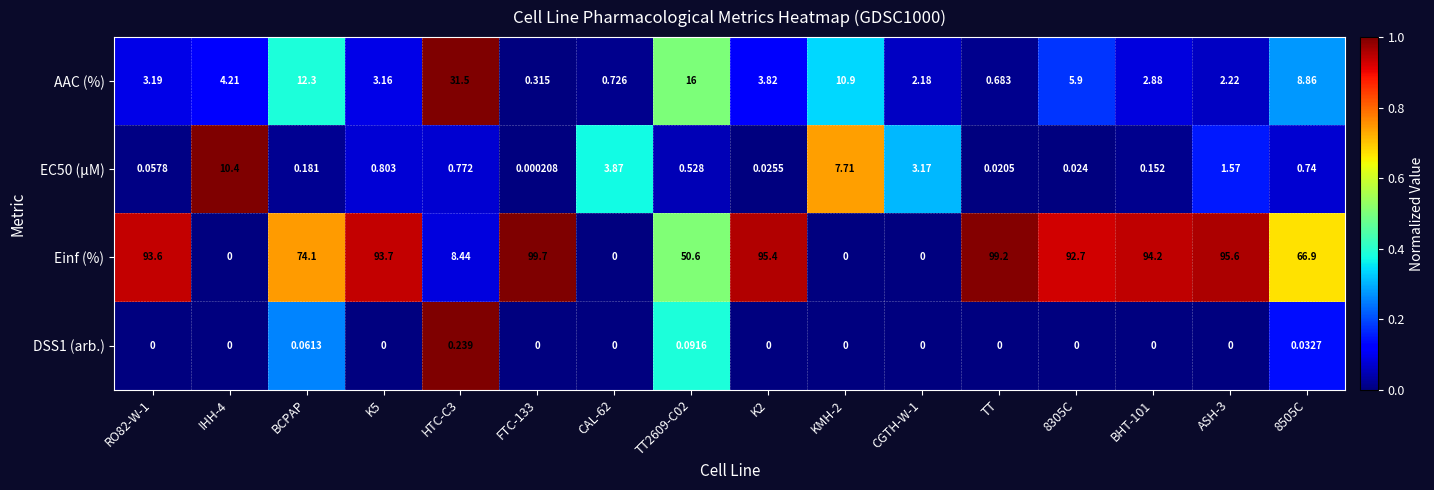

Is the value of Einf (%) at 8305C greater than the value of DSS1 (arb.) at RO82-W-1?

Yes